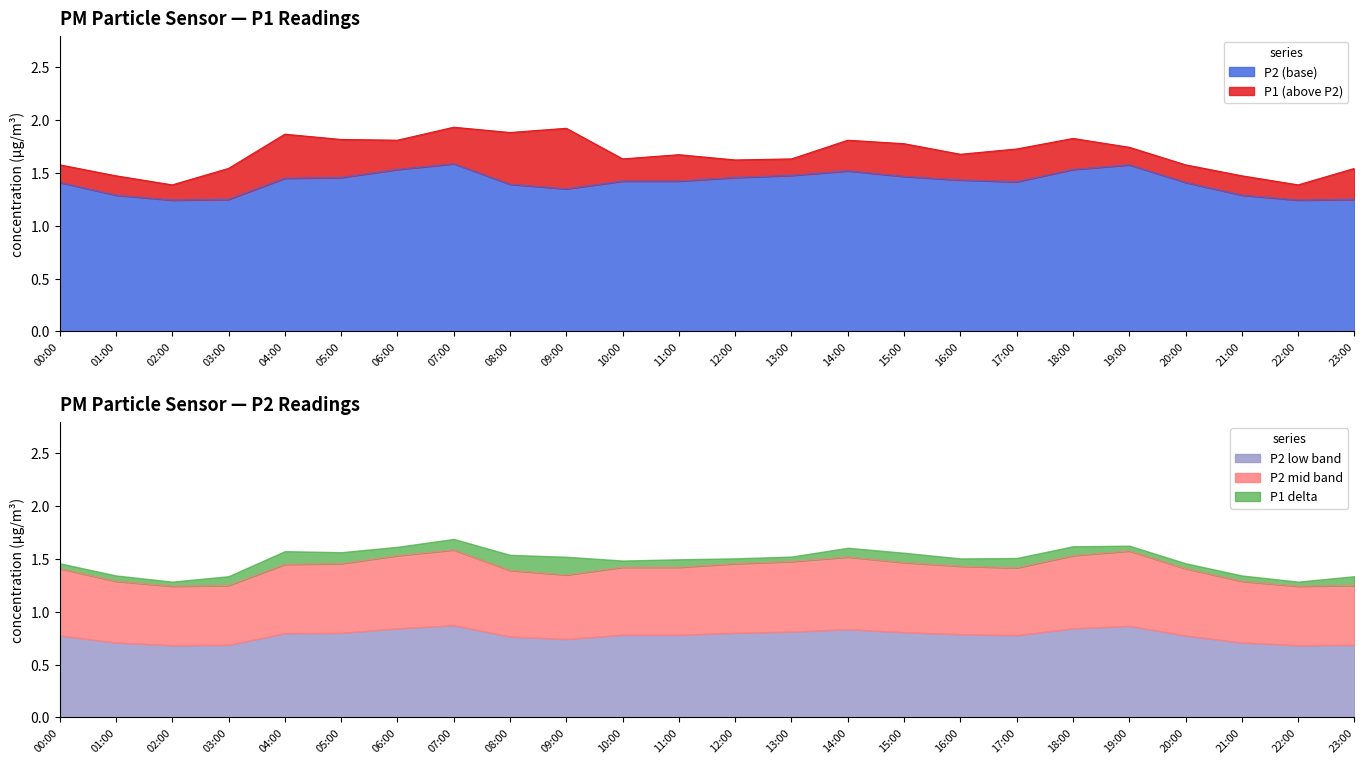

What is the maximum value for P2 (base)?

1.6